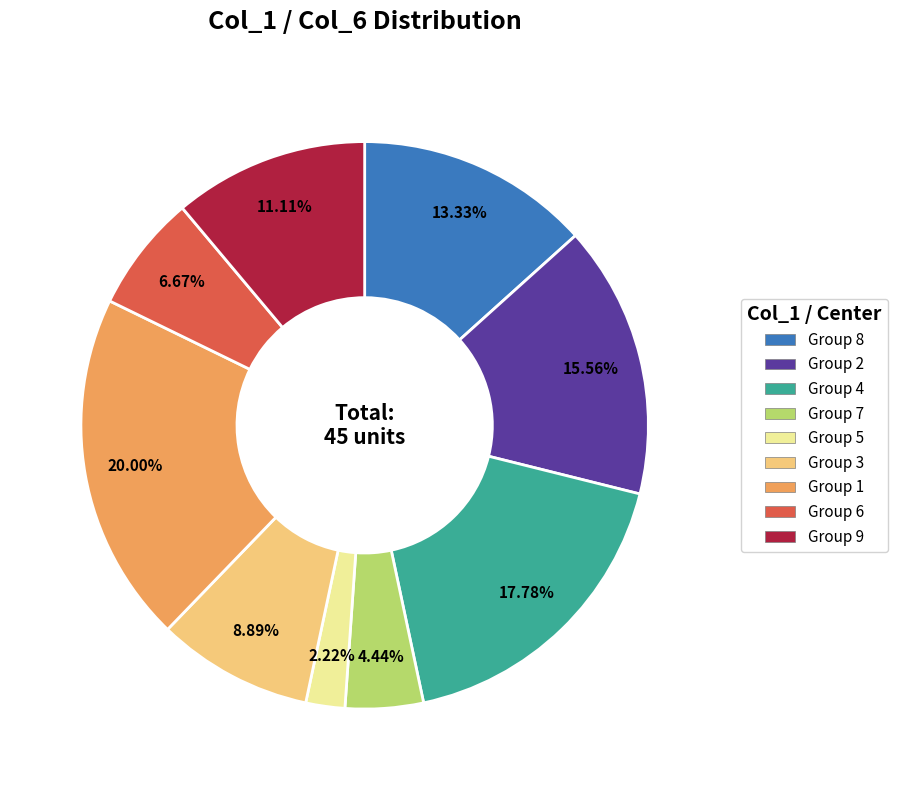

Is there a majority slice in this chart?

No